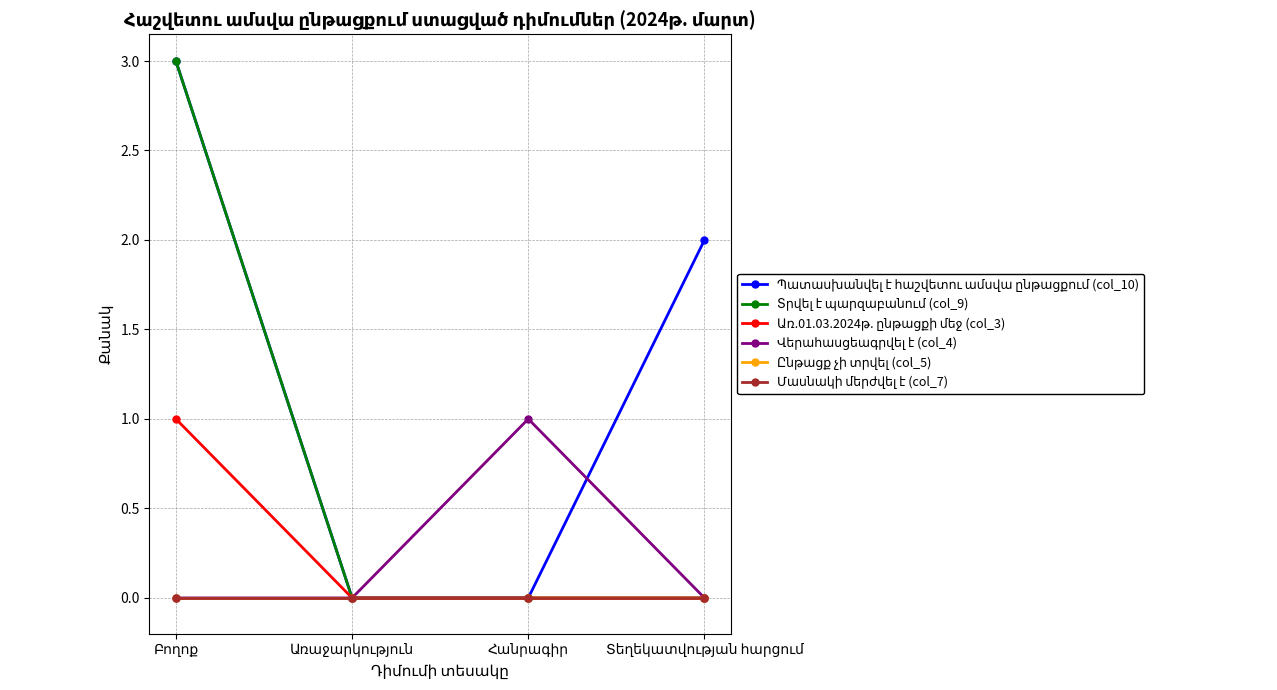

True or false: Ընթացք չի տրվել (col_5) and Առ.01.03.2024թ. ընթացքի մեջ (col_3) cross at least once.

False